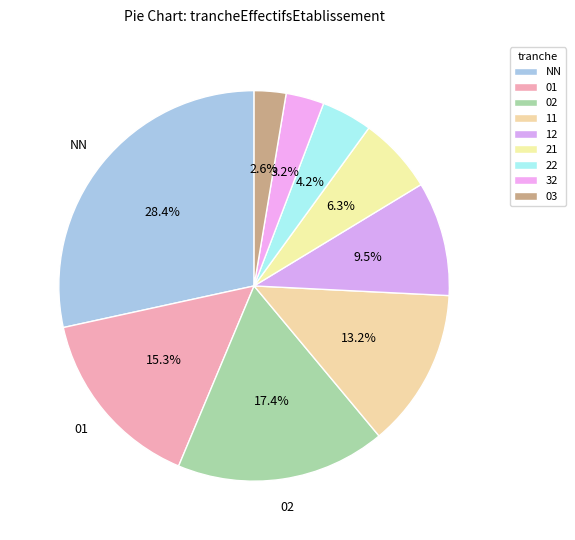

To the nearest percent, what is the difference between the largest and smallest slice percentages?

26%